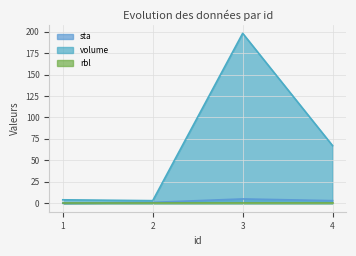

At which category does the chart reach its minimum across all series?

1